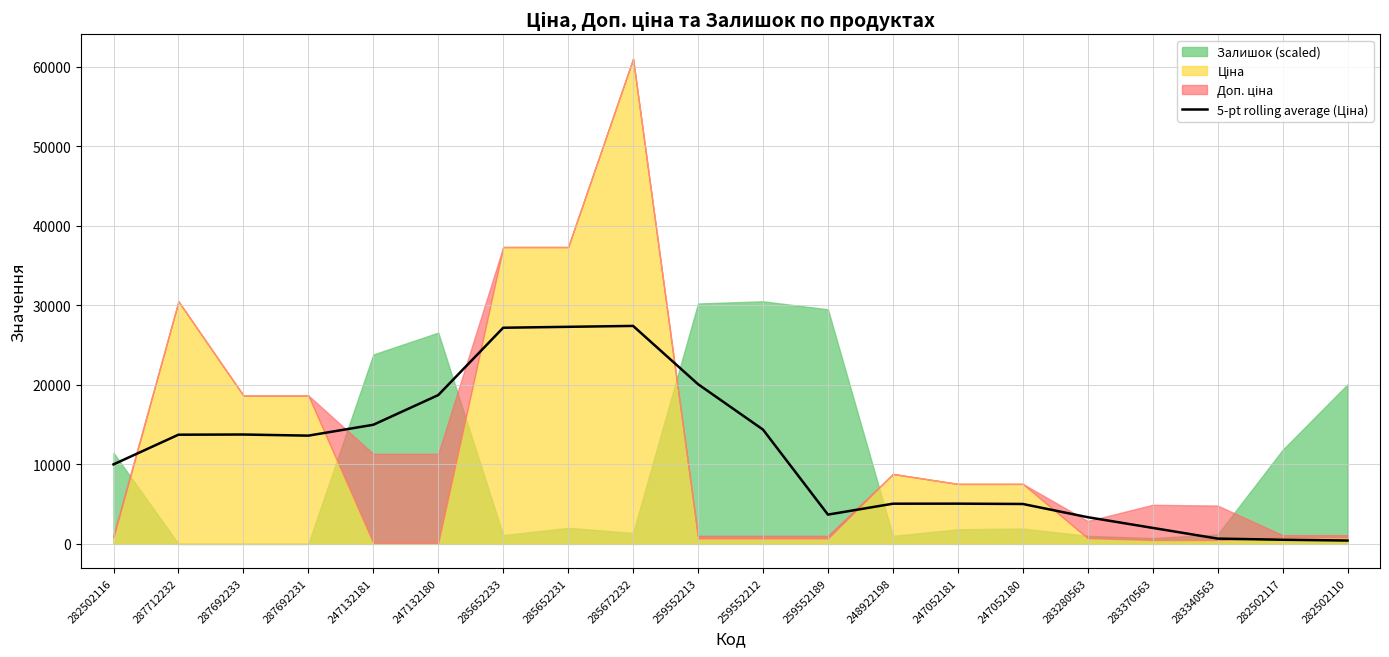

At which label does the data first exceed 13616?

287712232